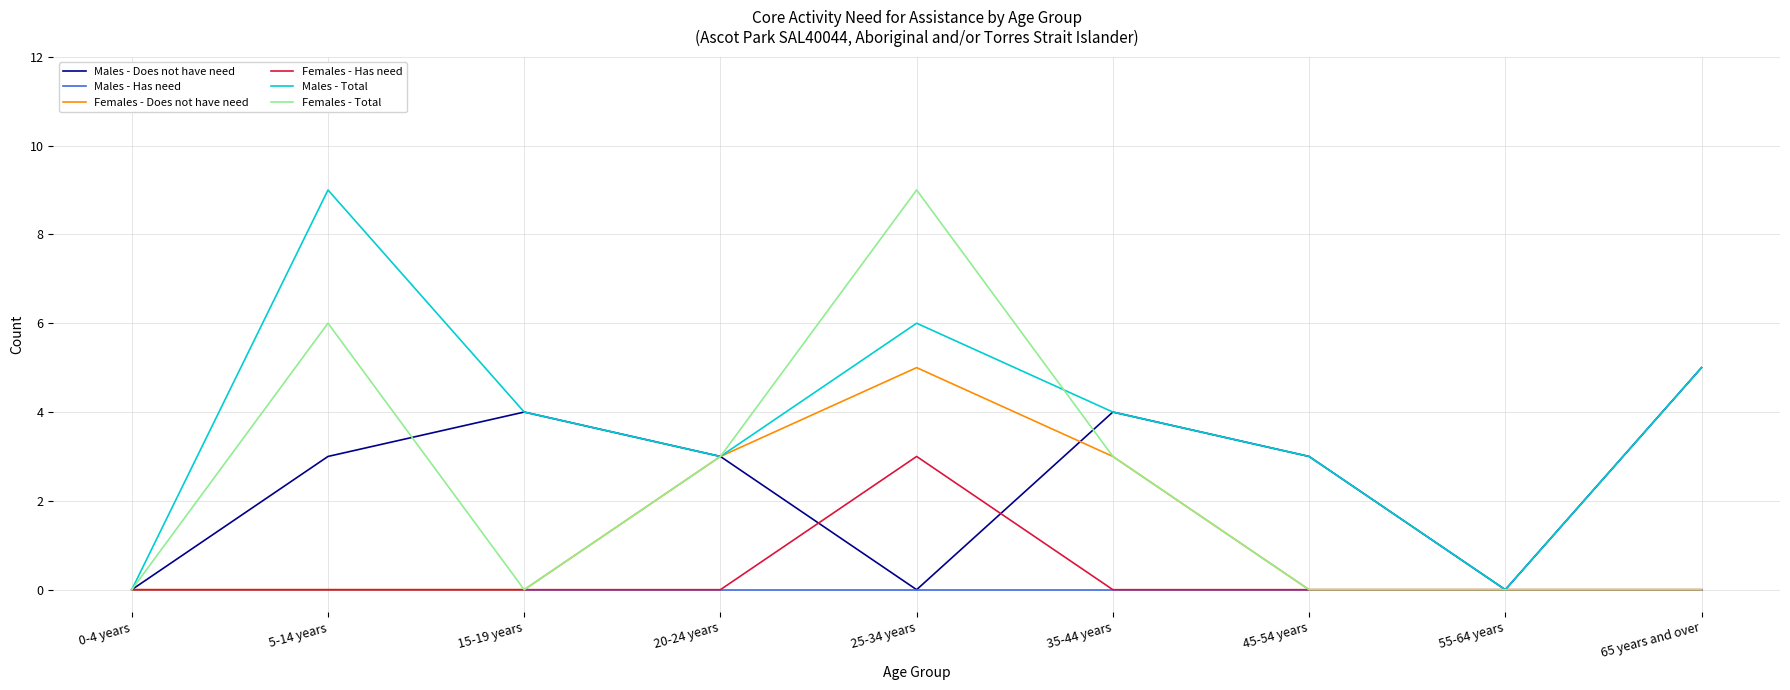

The Females - Has need series shows -2 at 65 years and over. True or false?

False